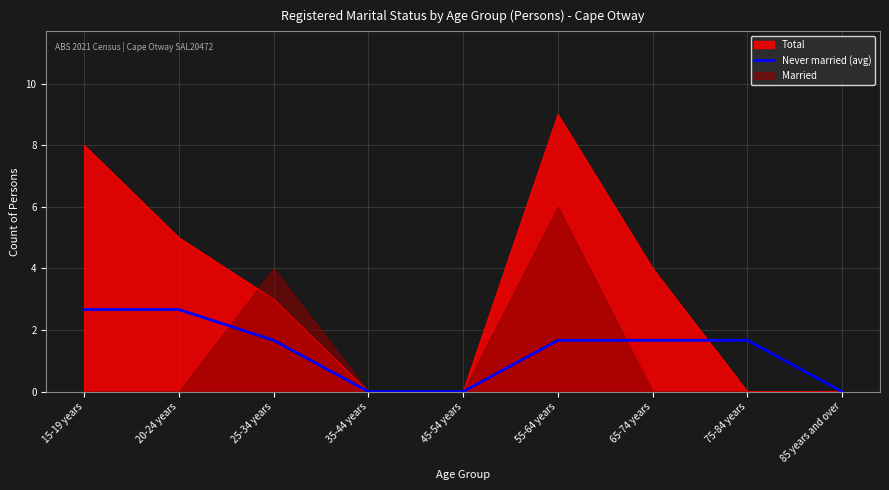

Which category has the lowest value across all series?

35-44 years